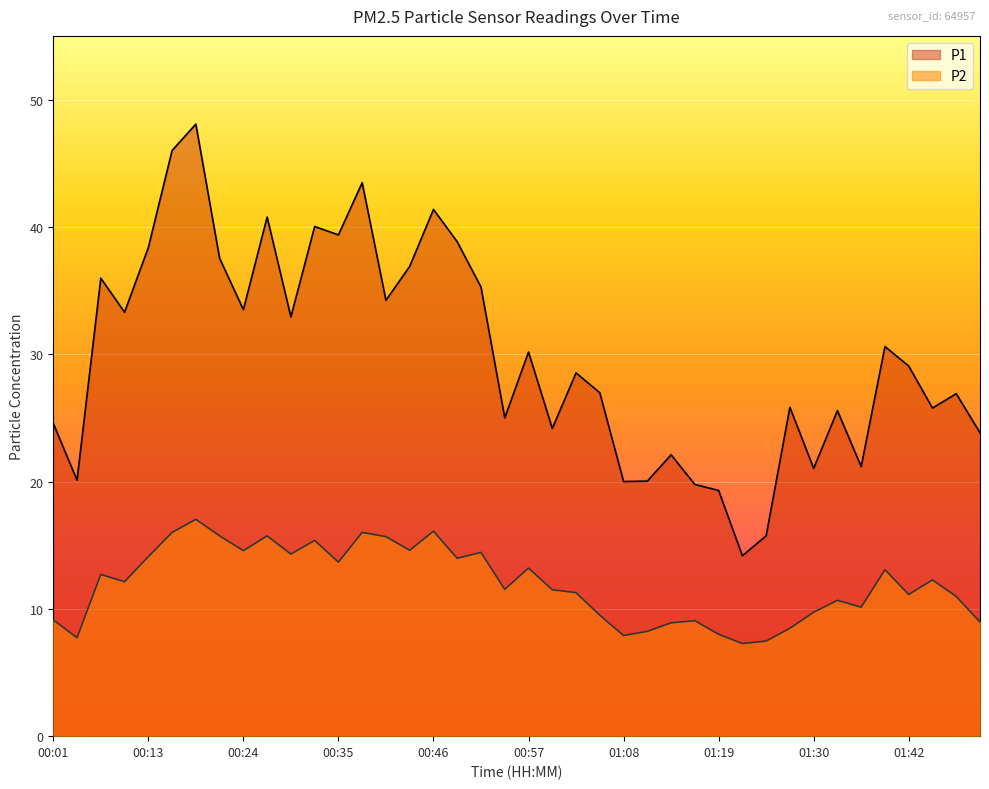

True or false: P2 and P1 cross at least once.

False